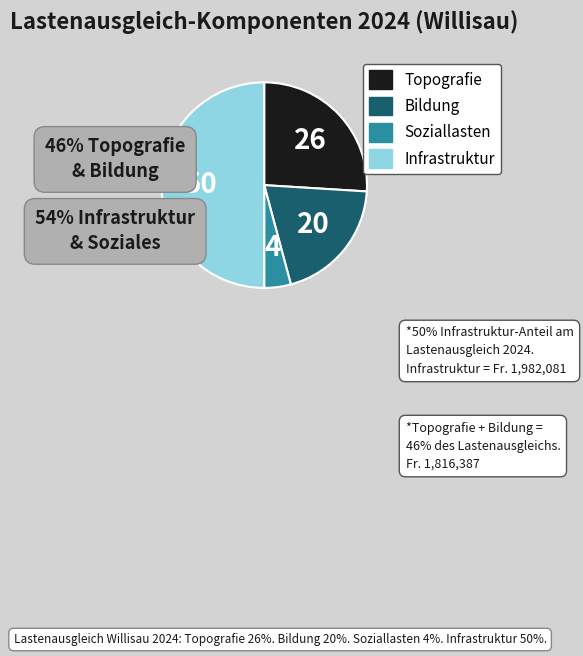

Combined, do Soziallasten and Bildung account for over 50%?

No